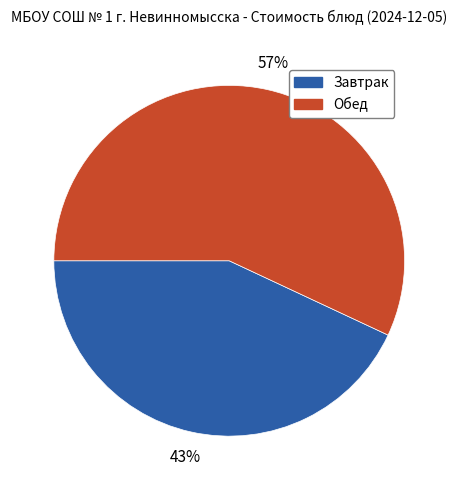

To the nearest percent, what is the average slice percentage?

50%